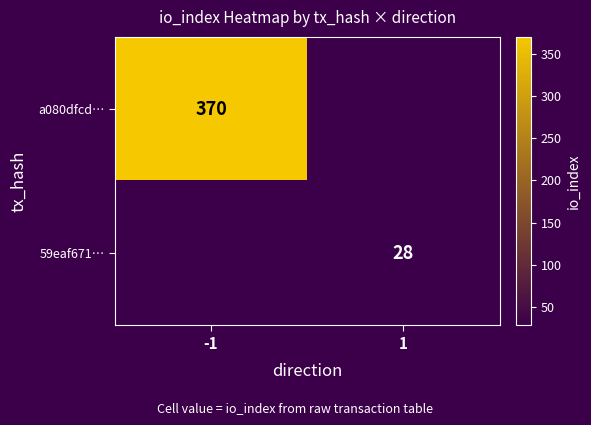

At which category is the sum across all series the highest?

-1